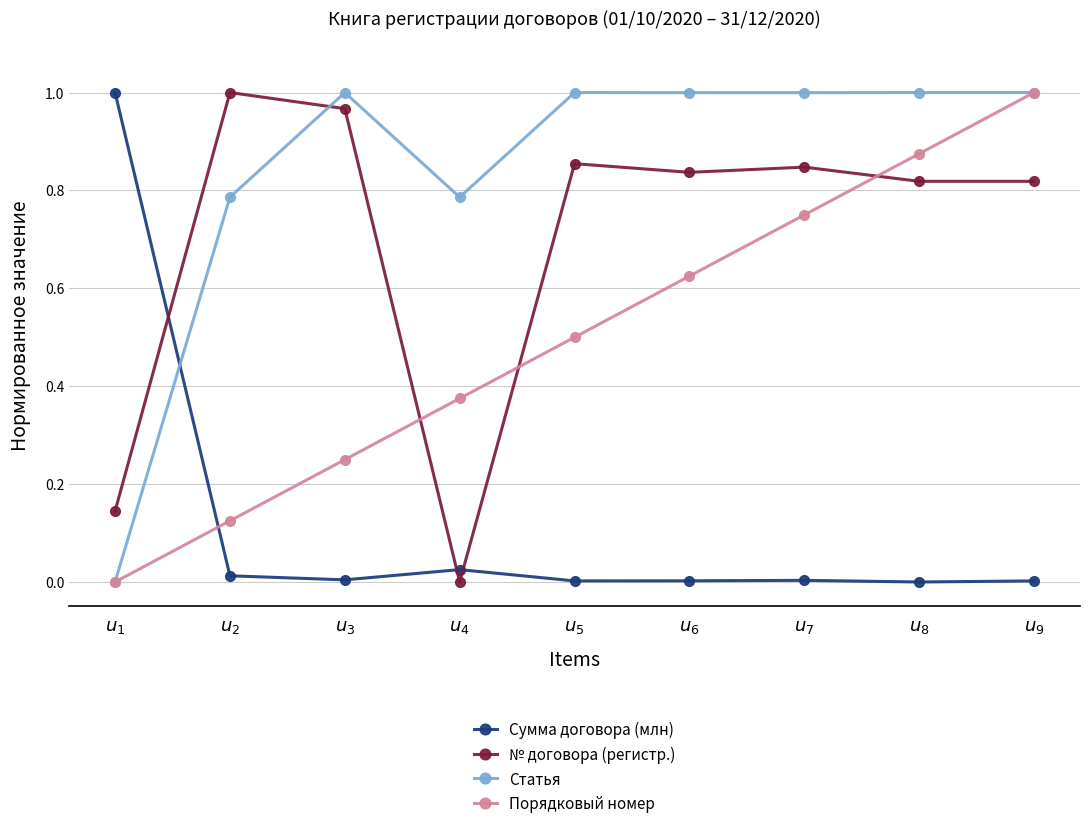

How many times do Сумма договора (млн) and Статья cross each other?

1